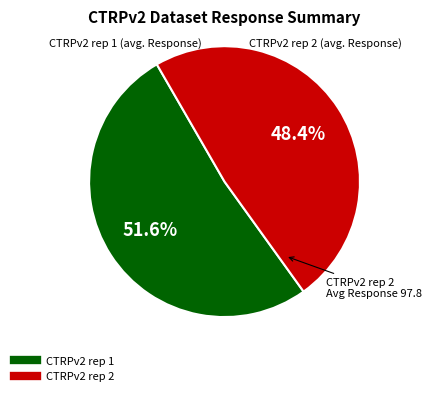

Count the number of slices in the pie.

2